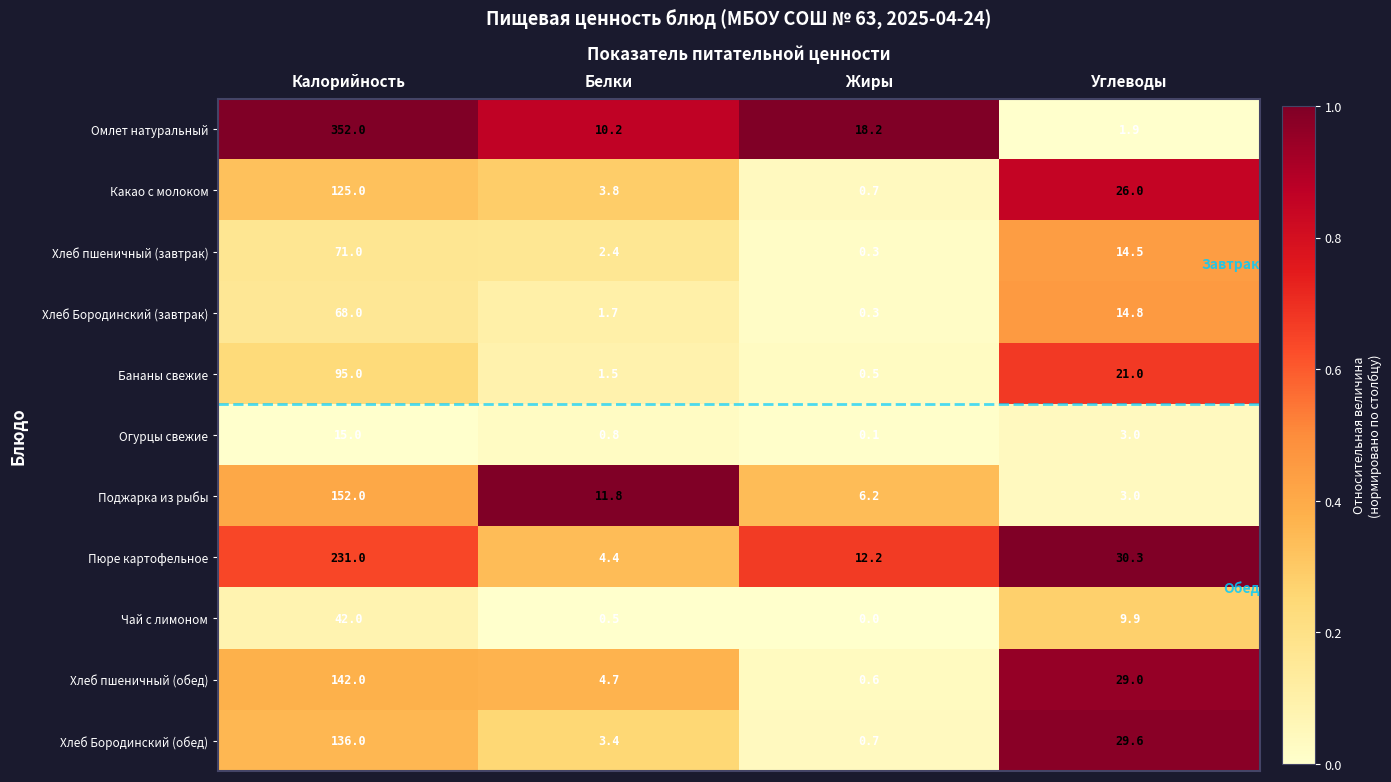

The value of Омлет натуральный at Белки is 10.2. True or false?

True